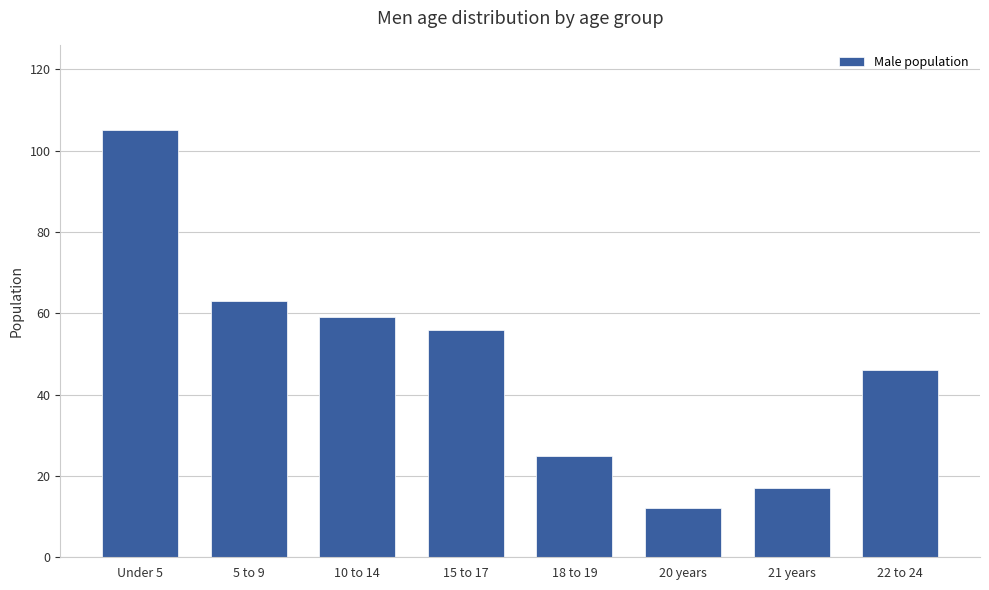

Approximately how many times larger is the value at 20 years compared to 21 years?

0.7